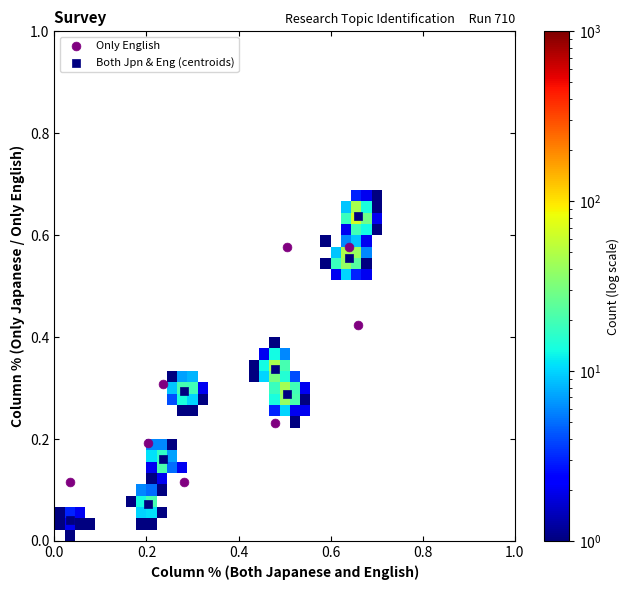

Which series has the widest spread of Y values?

Both Jpn & Eng (centroids)